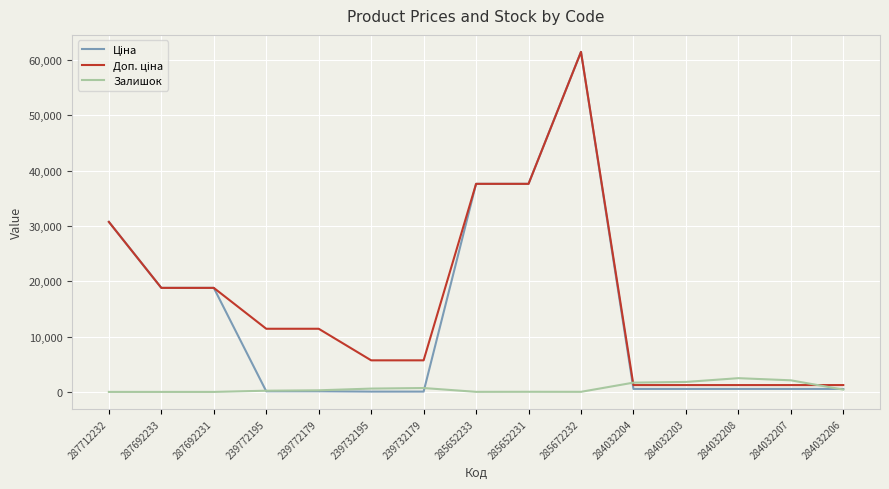

Which label corresponds to the largest value in the chart?

285672232